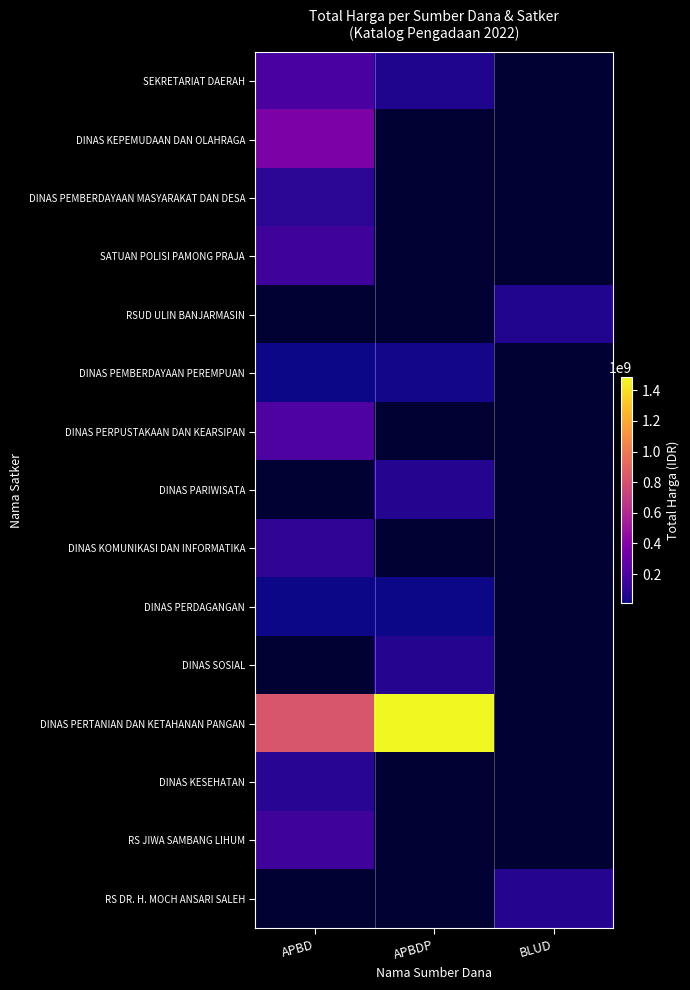

Which category has the highest value across all series?

APBDP